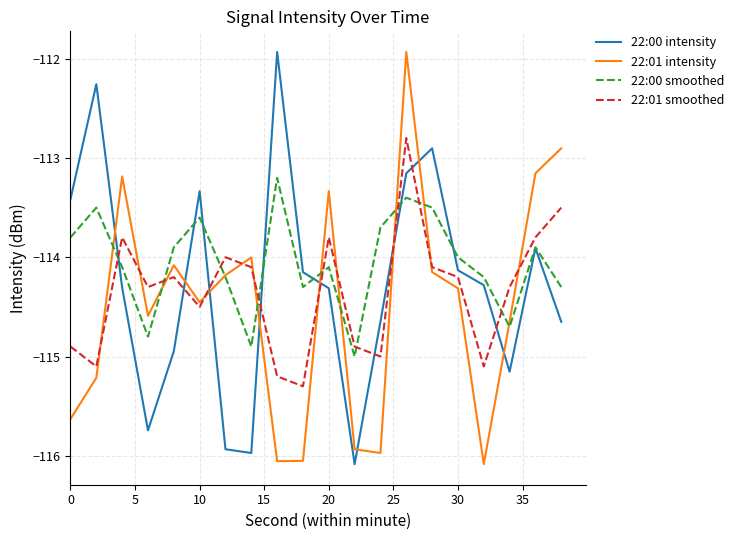

What is the maximum value shown in the chart?

-111.9